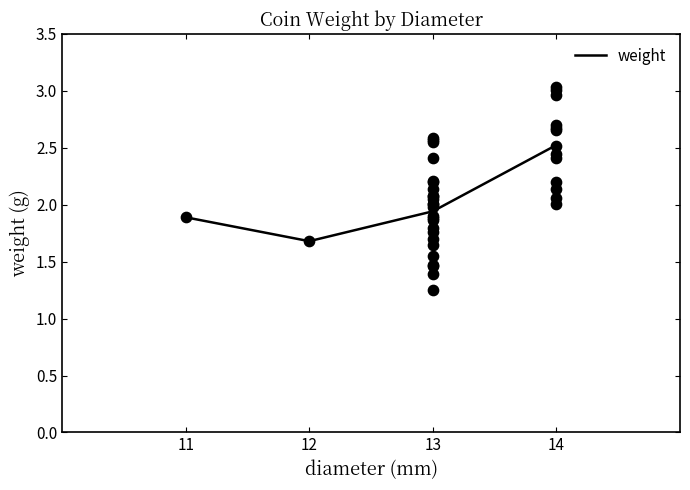

Approximately how many times larger is the value at 14 compared to 12?

1.5